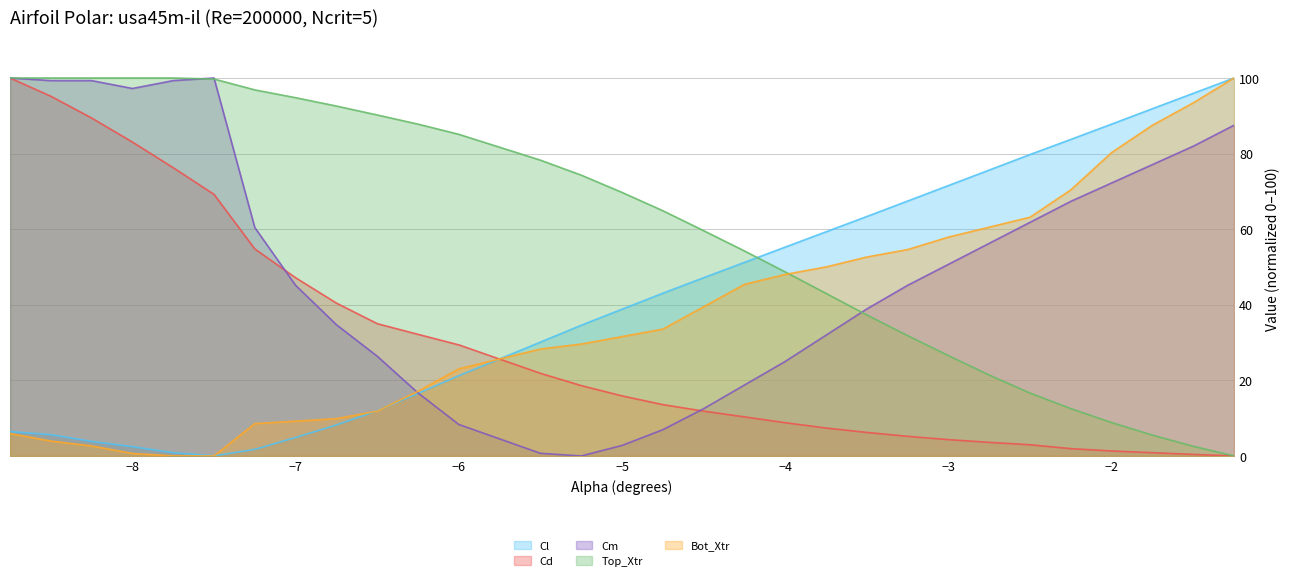

What is the total value across all series at -7.5?

268.9